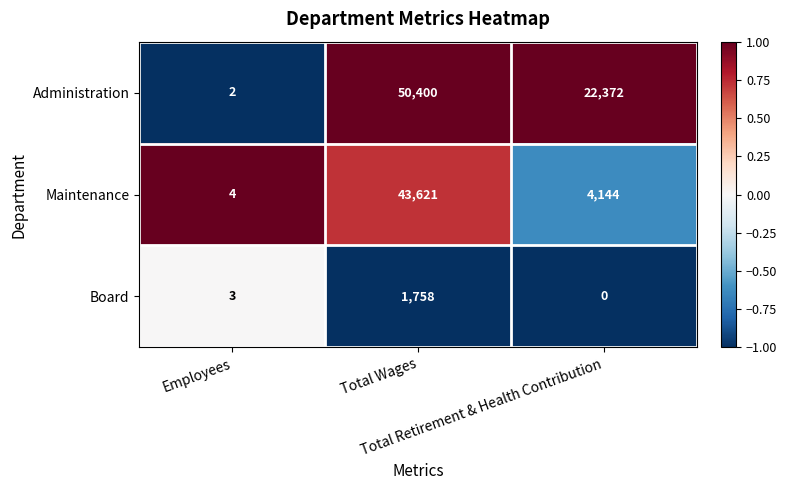

Rank the series by their maximum value, from highest to lowest.

Administration, Maintenance, Board